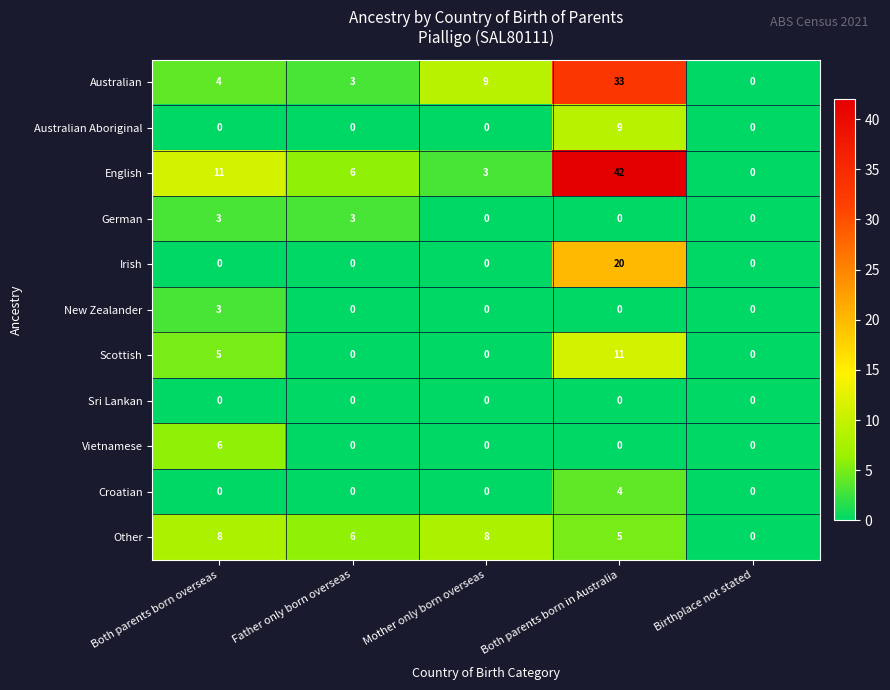

Is the value of New Zealander at Birthplace not stated greater than the value of English at Father only born overseas?

No